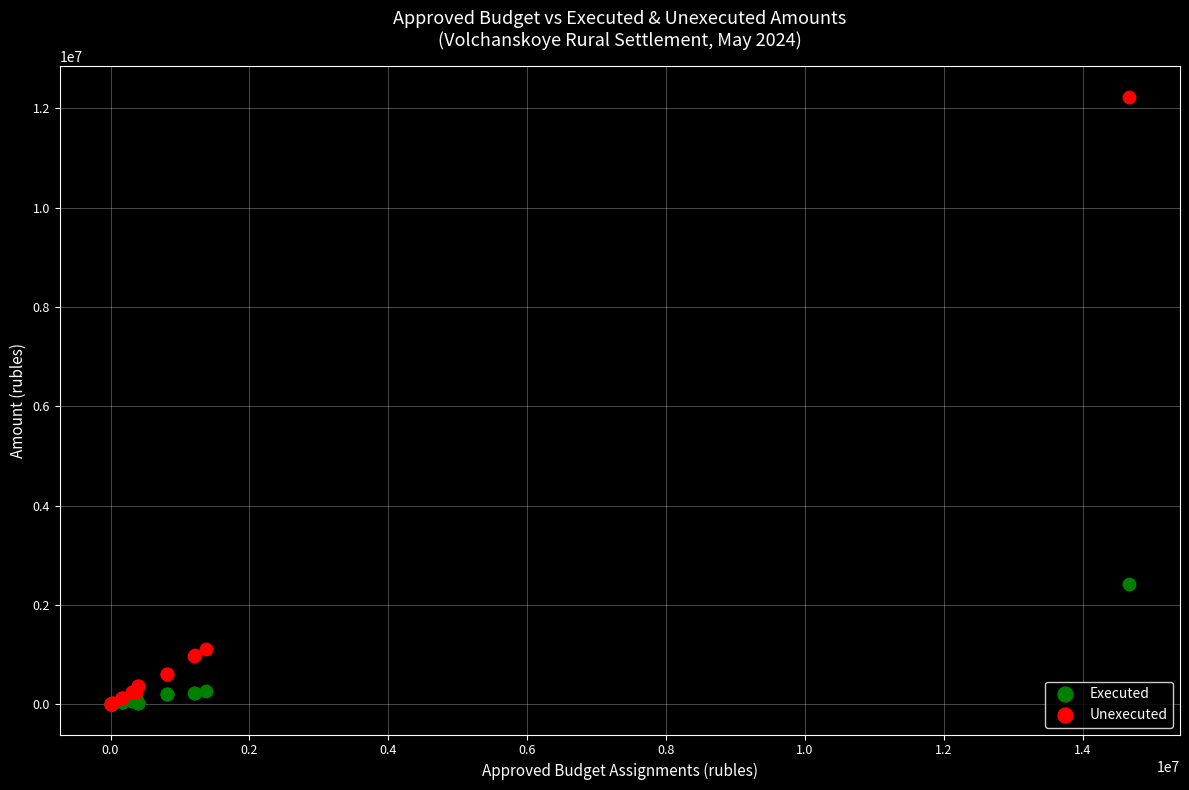

In the Unexecuted series, what Y value is closest to 6117900?

1105832.0